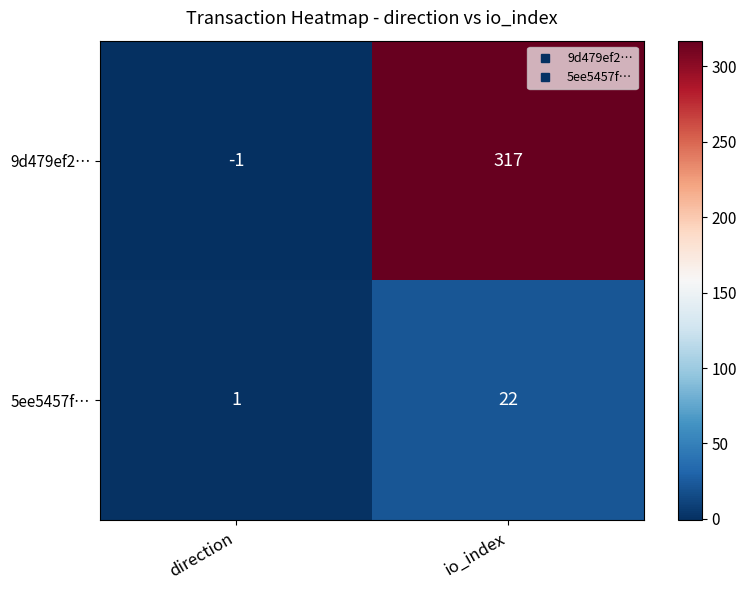

Between direction and io_index, which series saw the biggest shift?

9d479ef2…